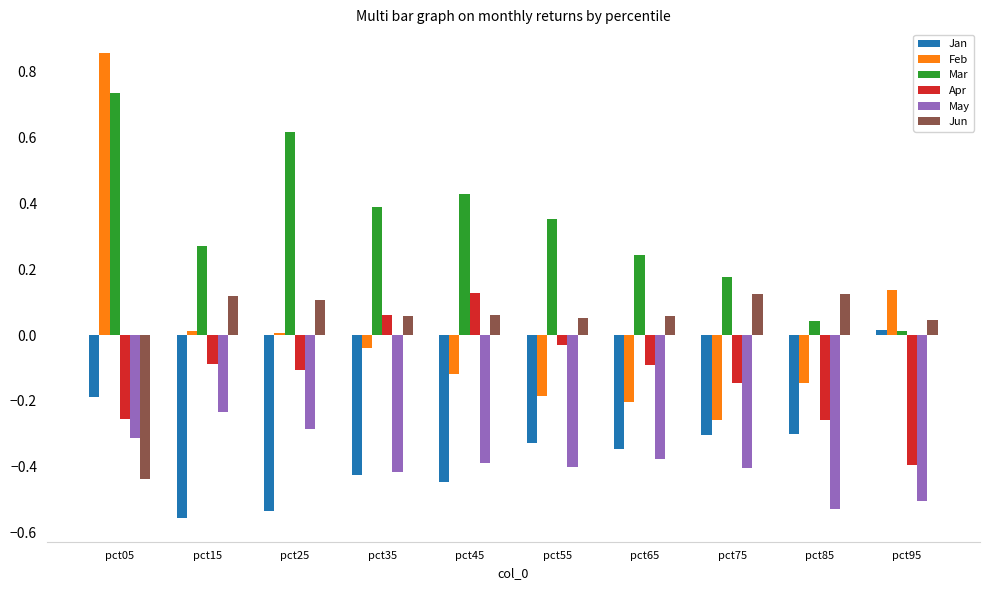

Which series changed the most between pct05 and pct75?

Feb